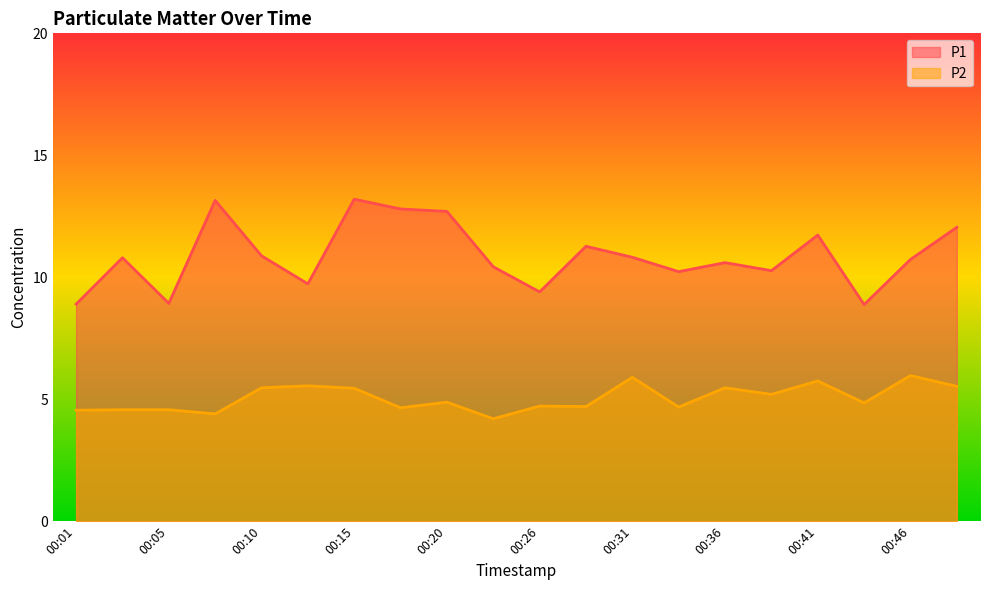

Is the value of P2 at 00:46 greater than the value of P1 at 00:48?

No